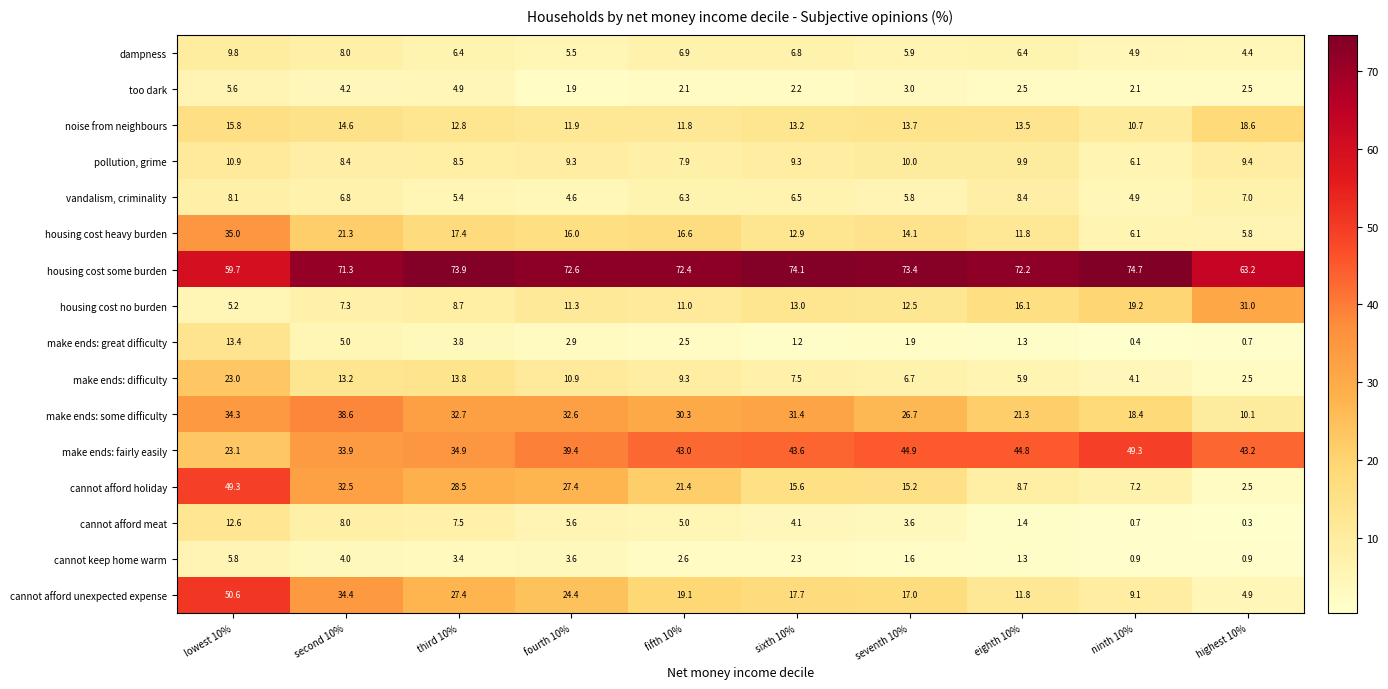

The too dark series shows 3.5 at eighth 10%. True or false?

False